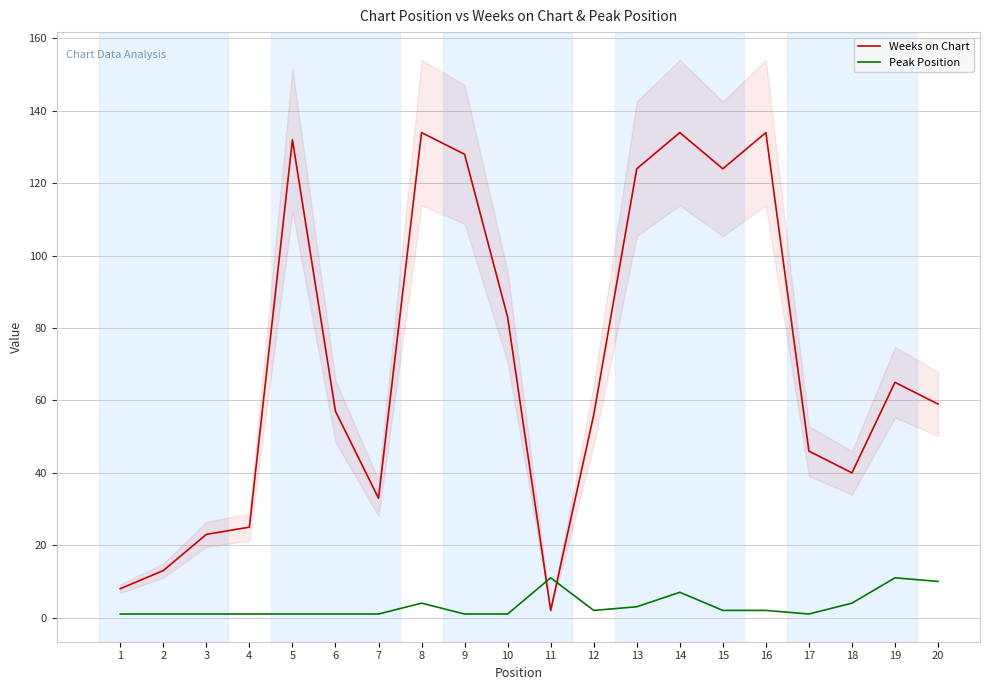

Reading left to right, what are all the values shown in this chart?

Weeks on Chart: 1=8	2=13	3=23	4=25	5=132	6=57	7=33	8=134	9=128	10=83	11=2	12=56	13=124	14=134	15=124	16=134	17=46	18=40	19=65	20=59
Peak Position: 1=1	2=1	3=1	4=1	5=1	6=1	7=1	8=4	9=1	10=1	11=11	12=2	13=3	14=7	15=2	16=2	17=1	18=4	19=11	20=10